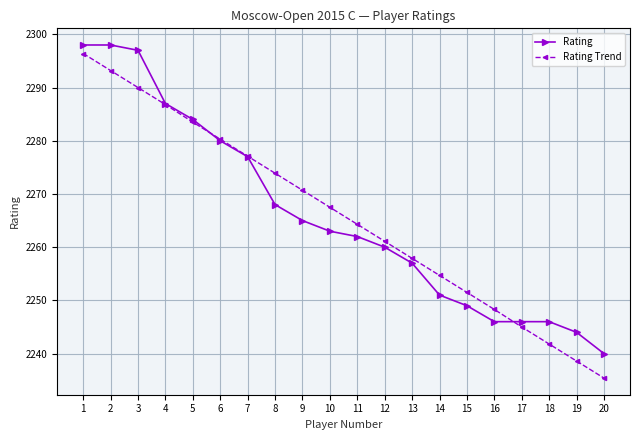

At which label is Rating closest to 2269?

8